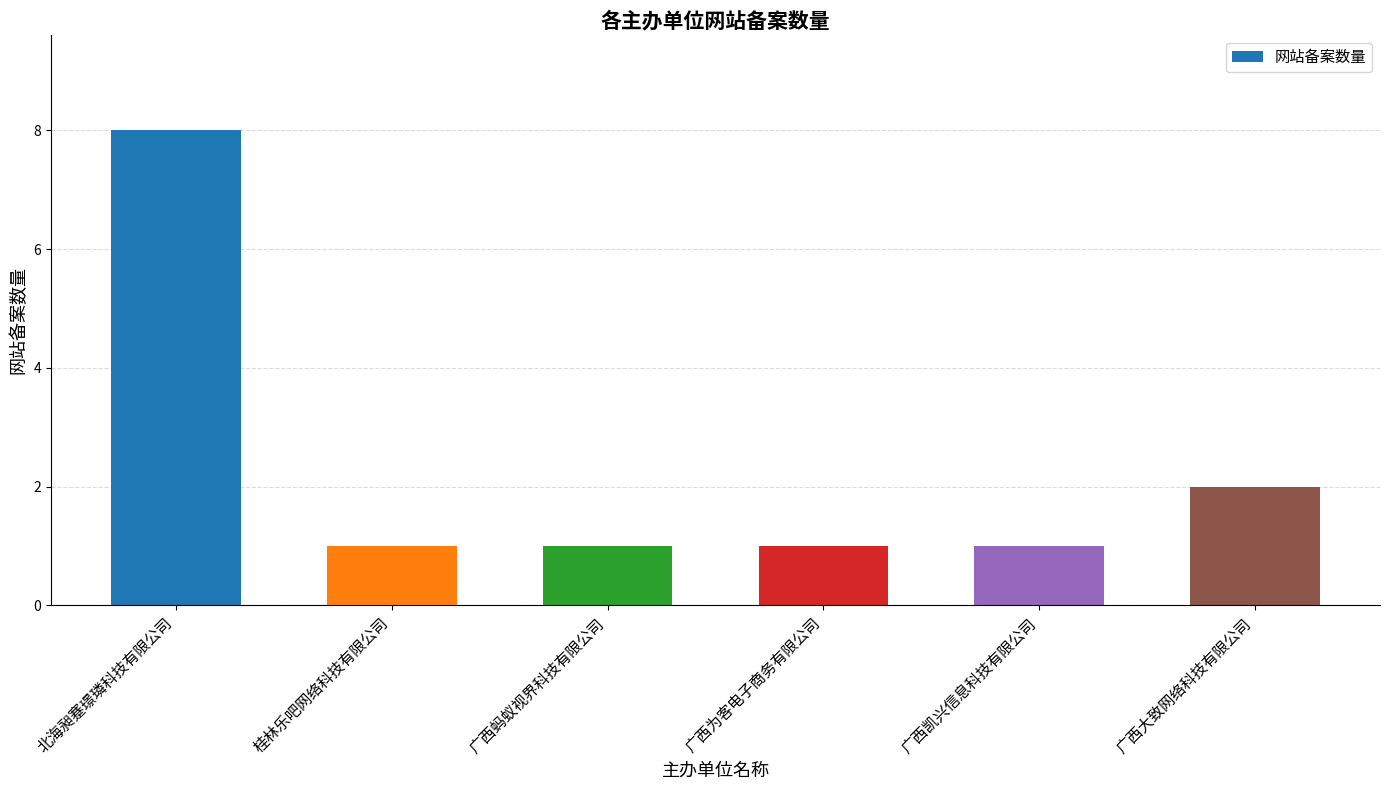

Reading left to right, list all the values displayed in this chart.

北海昶蹇璟璘科技有限公司=8	桂林乐吧网络科技有限公司=1	广西蚂蚁视界科技有限公司=1	广西为客电子商务有限公司=1	广西凯兴信息科技有限公司=1	广西大致网络科技有限公司=2